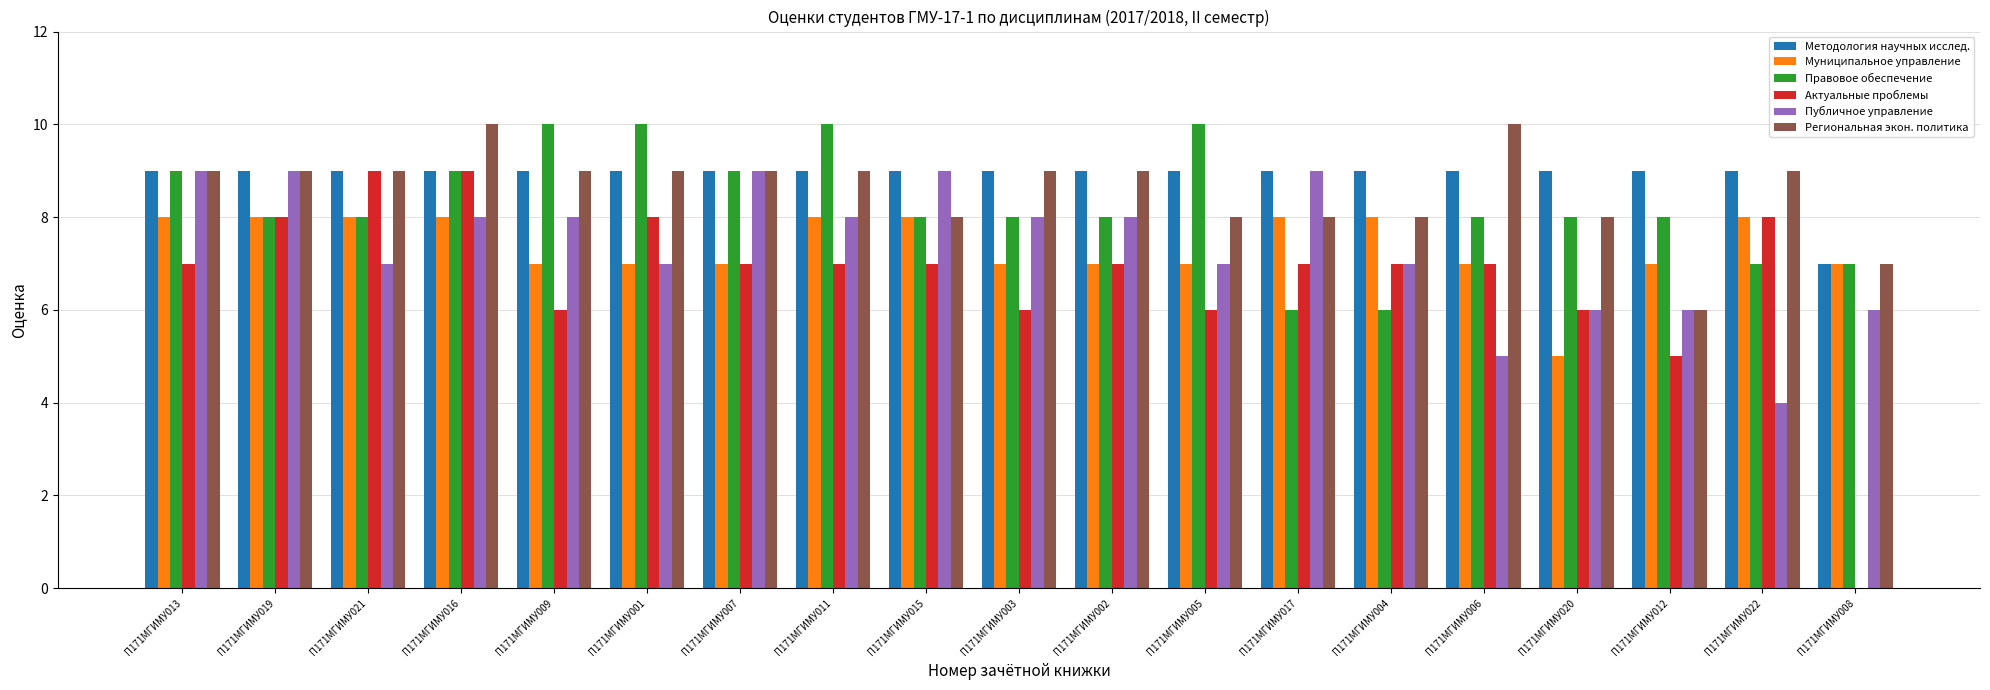

The value of Публичное управление at П171МГИМУ019 is 9. True or false?

True